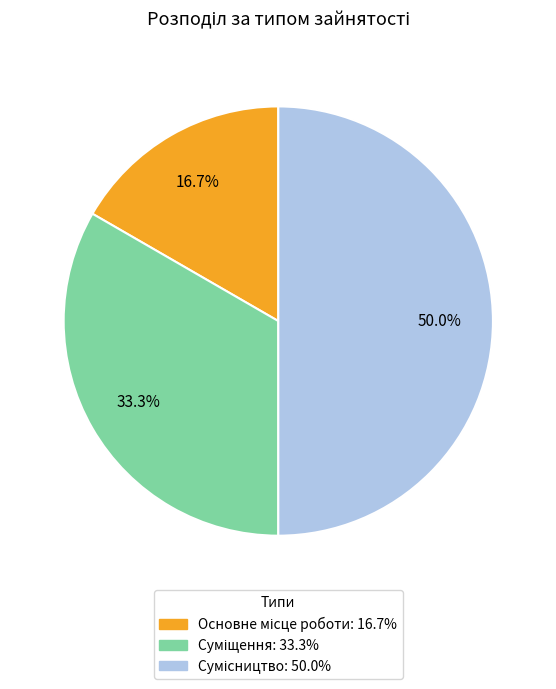

What is the total percentage of Основне місце роботи and Сумісництво?

66.7%